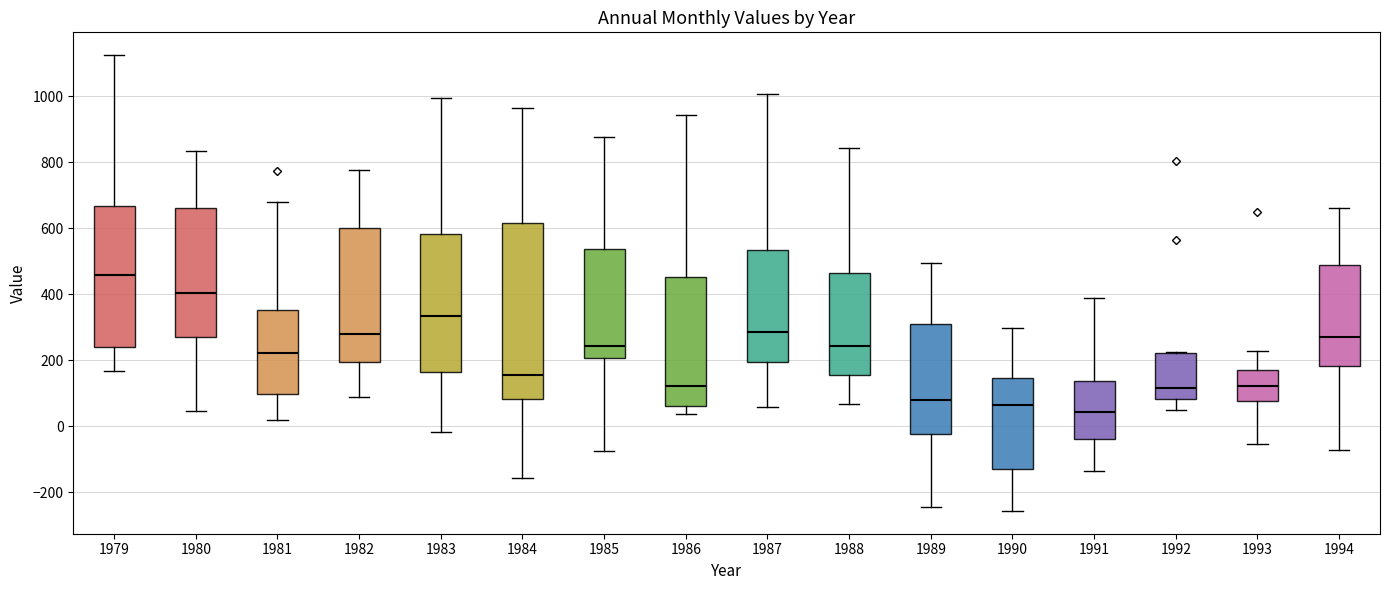

Reading left to right, read every box against the y-axis: the position of its median line, the range the box covers, and the ends of its whiskers. The values are not printed on the chart, so give them approximately, as read against the axis.

1979: median 460, box 240 to 660, whiskers 160 to 1120
1980: median 400, box 280 to 660, whiskers 40 to 840
1981: median 220, box 100 to 360, whiskers 20 to 680
1982: median 280, box 200 to 600, whiskers 80 to 780
1983: median 340, box 160 to 580, whiskers -20 to 1000
1984: median 160, box 80 to 620, whiskers -160 to 960
1985: median 240, box 200 to 540, whiskers -80 to 880
1986: median 120, box 60 to 460, whiskers 40 to 940
1987: median 280, box 200 to 540, whiskers 60 to 1000
1988: median 240, box 160 to 460, whiskers 60 to 840
1989: median 80, box -20 to 320, whiskers -240 to 500
1990: median 60, box -120 to 140, whiskers -260 to 300
1991: median 40, box -40 to 140, whiskers -140 to 380
1992: median 120, box 80 to 220, whiskers 40 to 220
1993: median 120, box 80 to 160, whiskers -60 to 220
1994: median 280, box 180 to 480, whiskers -80 to 660